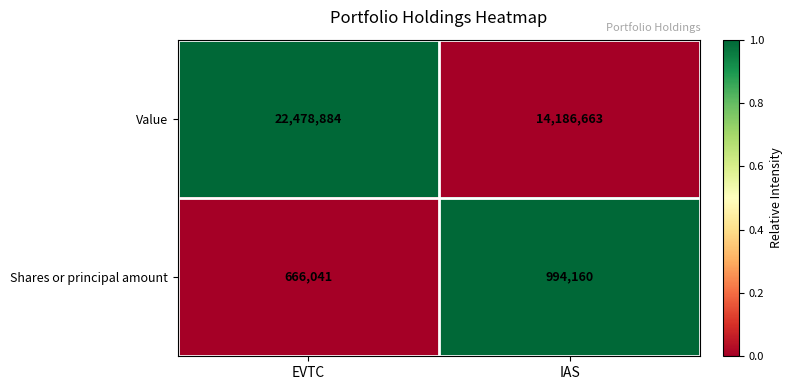

Rank the series at IAS from highest to lowest value.

Value, Shares or principal amount